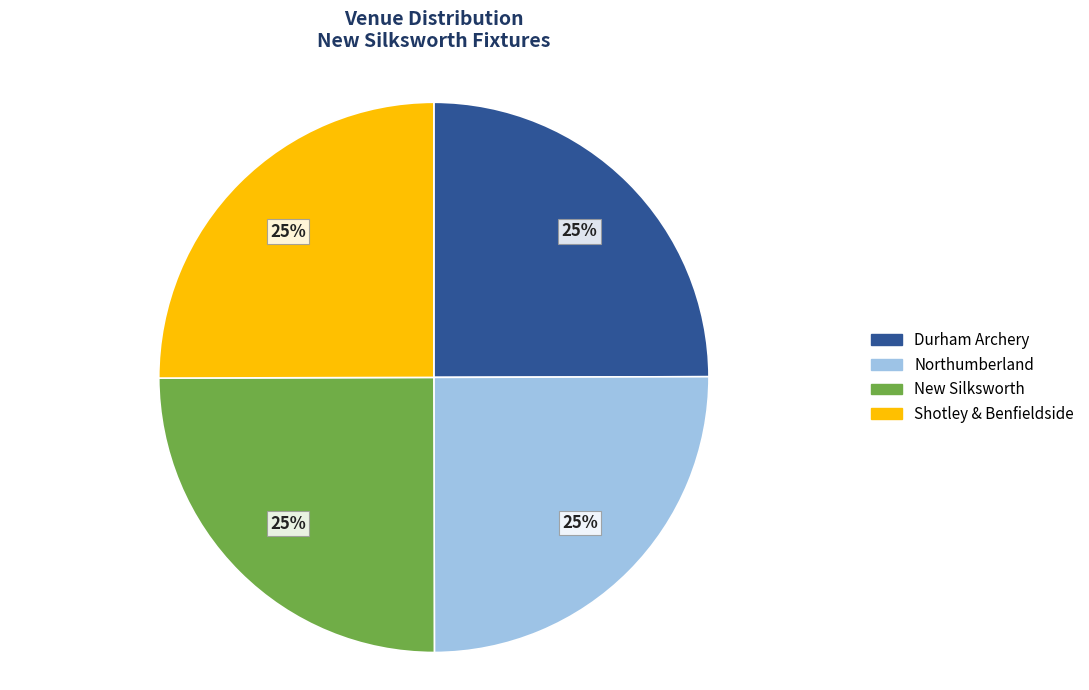

What is the ratio of the value at Durham Archery to the value at New Silksworth?

1.0